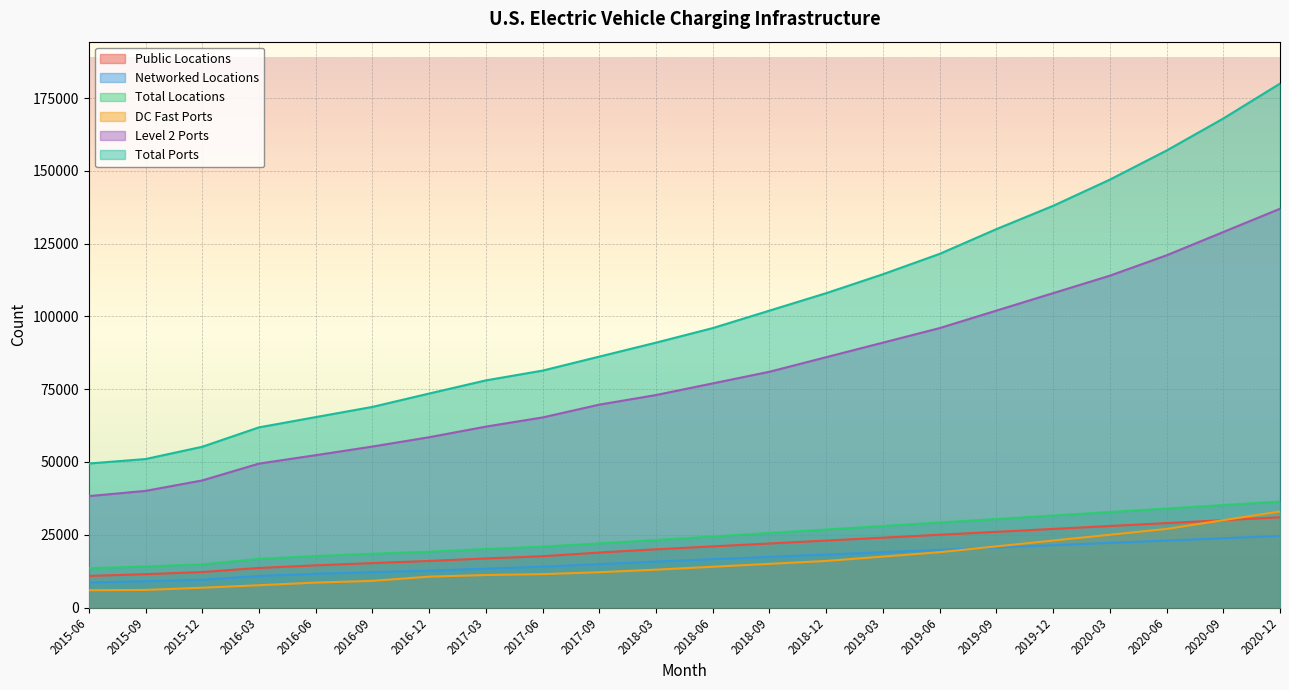

True or false: DC Fast Ports and Total Locations intersect in this chart.

False